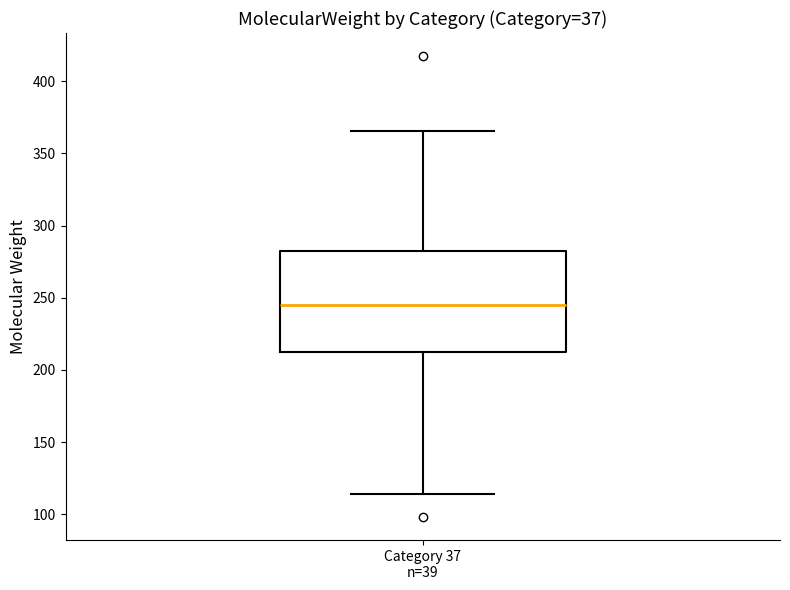

Transcribe this box plot: give where the median line is, the range the box spans, and where the two whiskers end, as read against the y-axis. The values are not printed on the chart, so give them approximately, as read against the axis.

median 245, box 210 to 280, whiskers 115 to 365